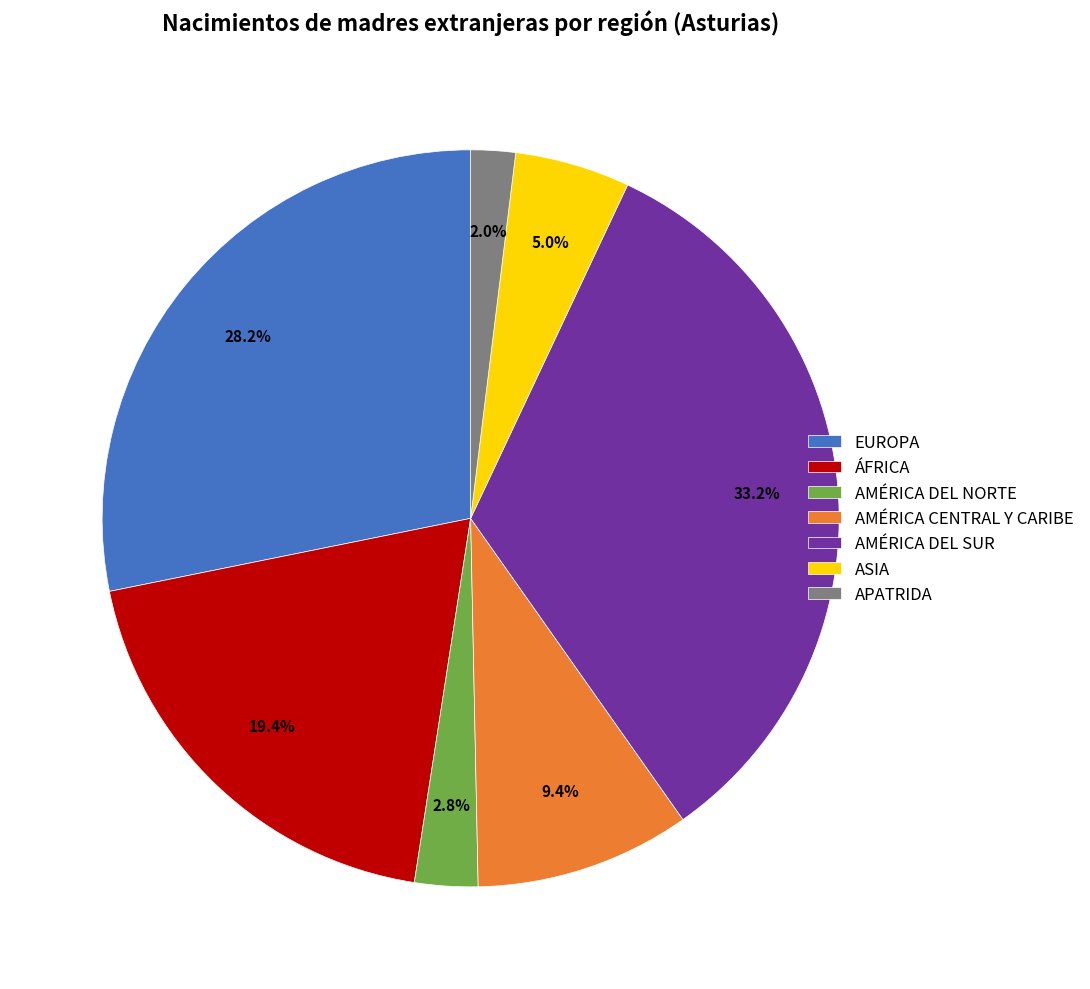

Between AMÉRICA DEL NORTE and AMÉRICA CENTRAL Y CARIBE, which is larger?

AMÉRICA CENTRAL Y CARIBE